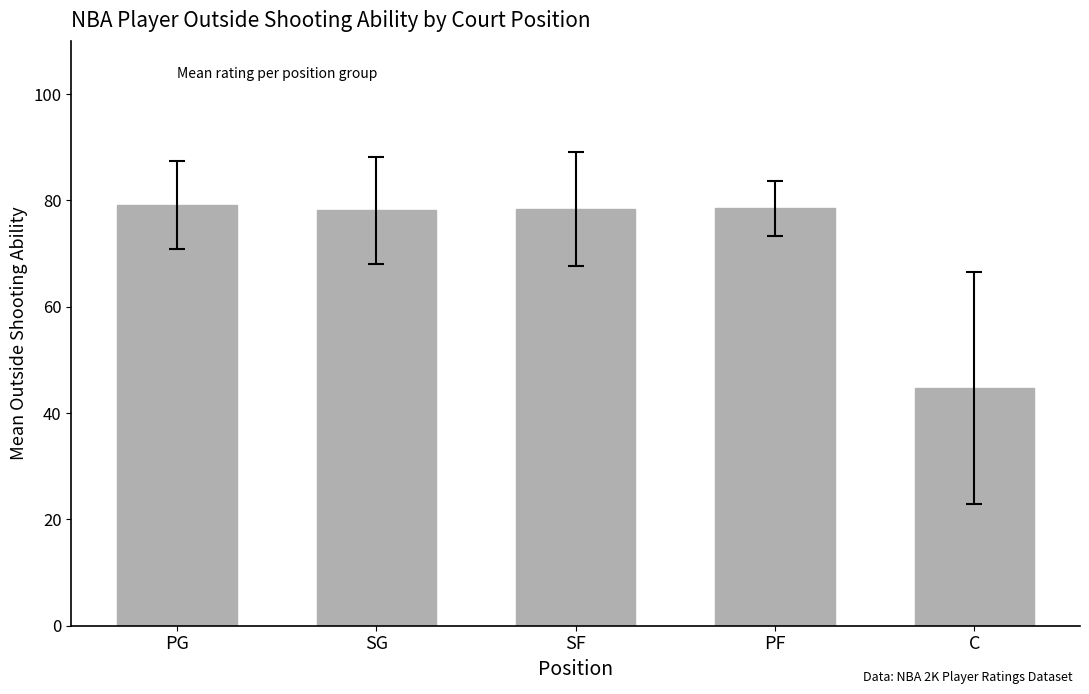

What is the greatest value displayed?

79.1